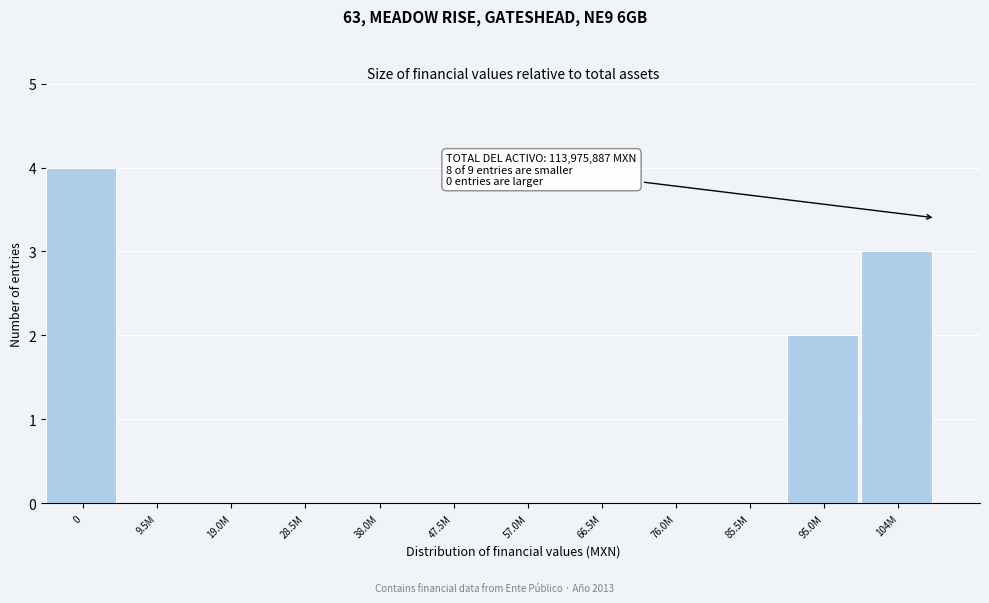

Reading right to left, transcribe all the data shown in this chart.

104M=3	95.0M=2	85.5M=0	76.0M=0	66.5M=0	57.0M=0	47.5M=0	38.0M=0	28.5M=0	19.0M=0	9.5M=0	0=4